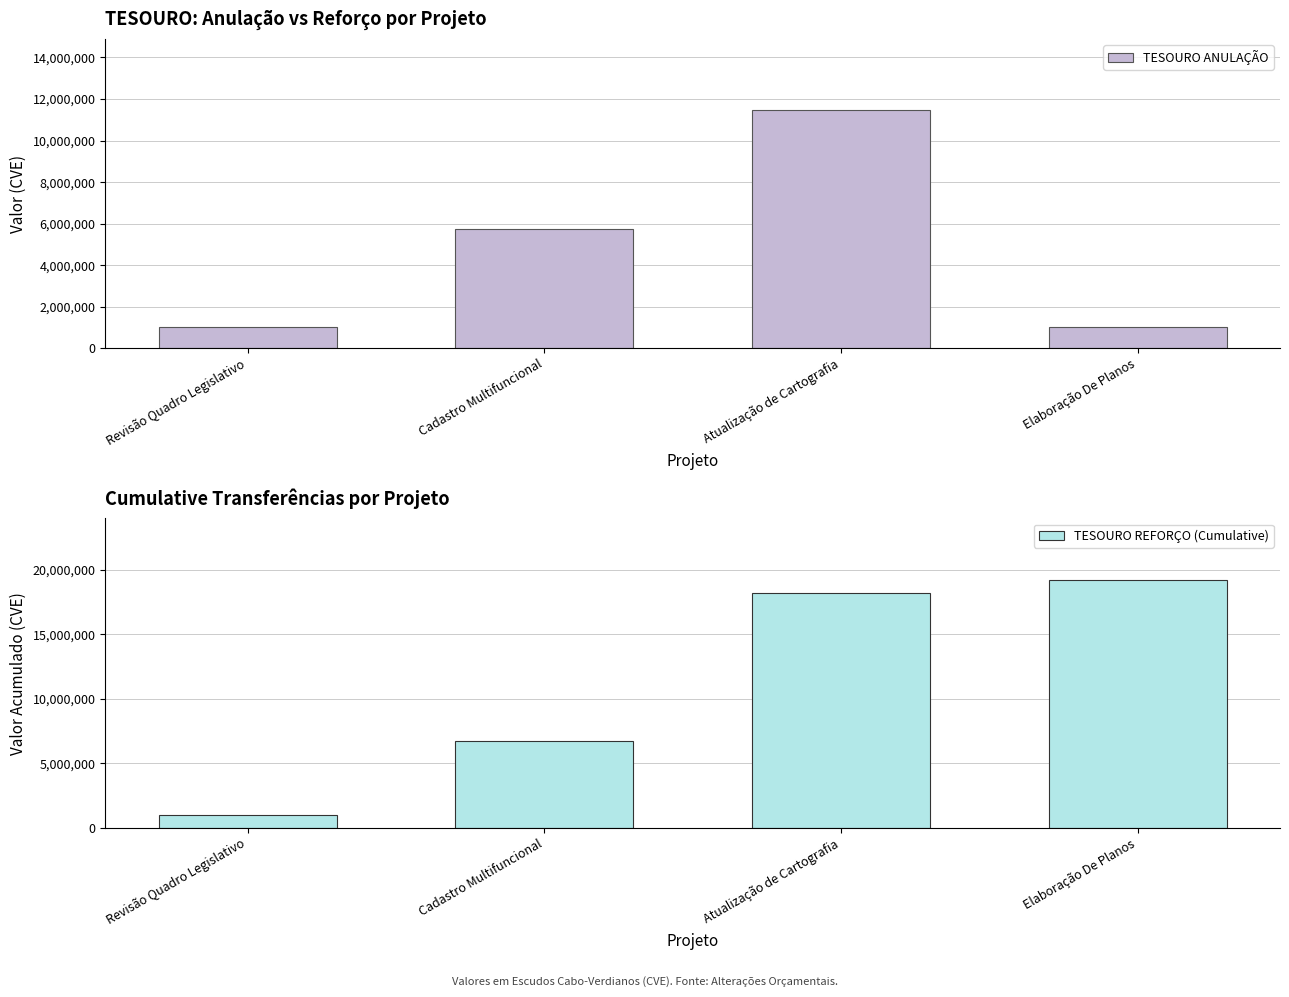

At which label does TESOURO REFORÇO (Cumulative) first exceed 18191951?

Elaboração De Planos